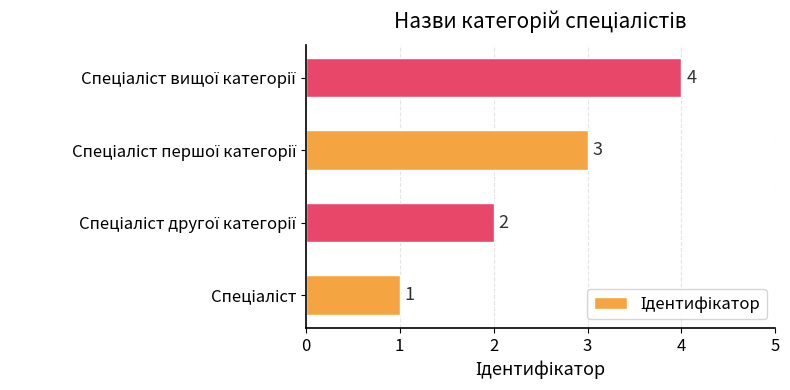

What is the greatest value displayed?

4